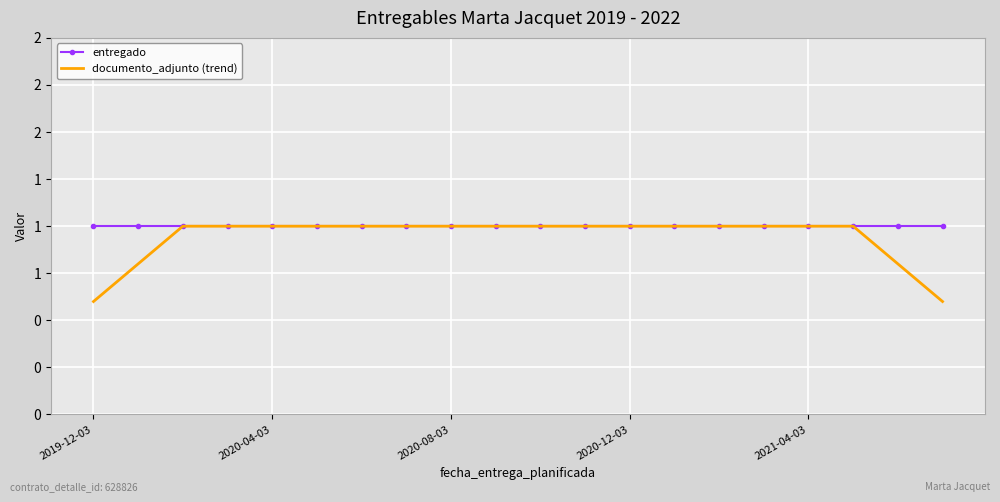

What are all the series names shown in the legend?

entregado, documento_adjunto (trend)